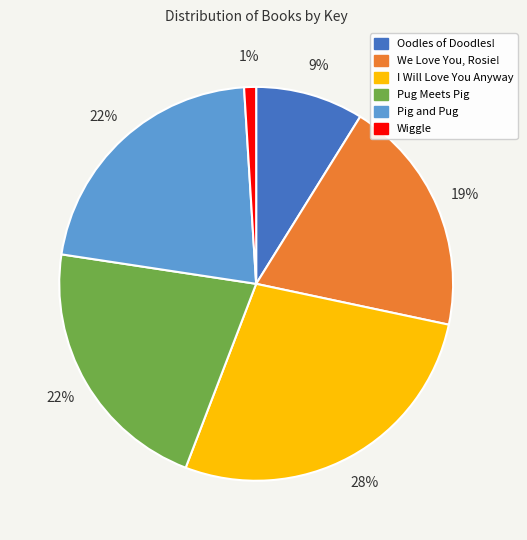

To the nearest percent, what percentage of the pie is Pug Meets Pig?

22%